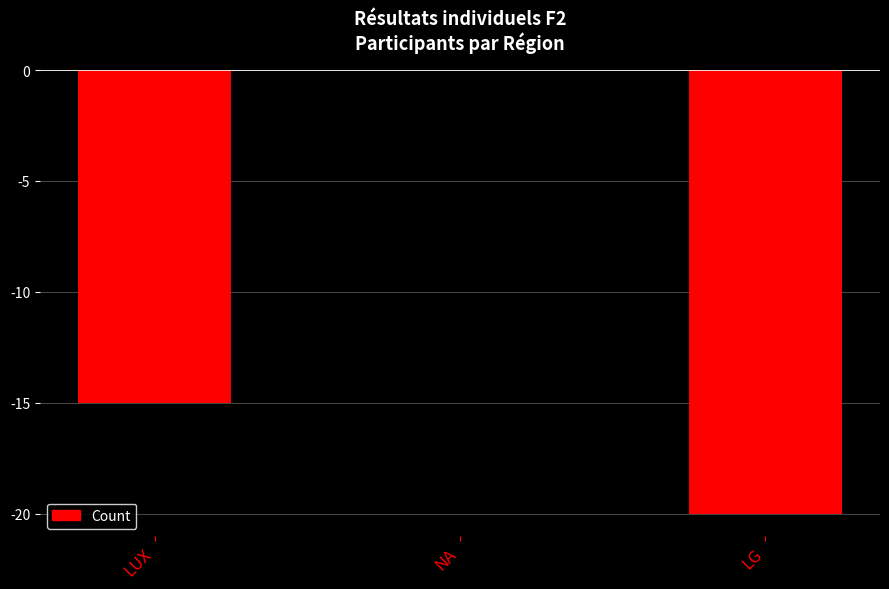

Reading left to right, list all the values displayed in this chart.

-15	0	-20